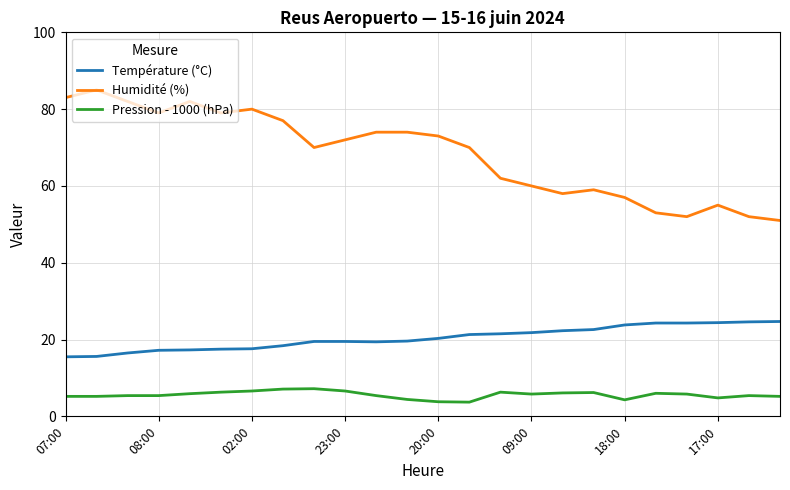

What is the difference between the maximum and minimum values in the Humidité (%) series?

34.0